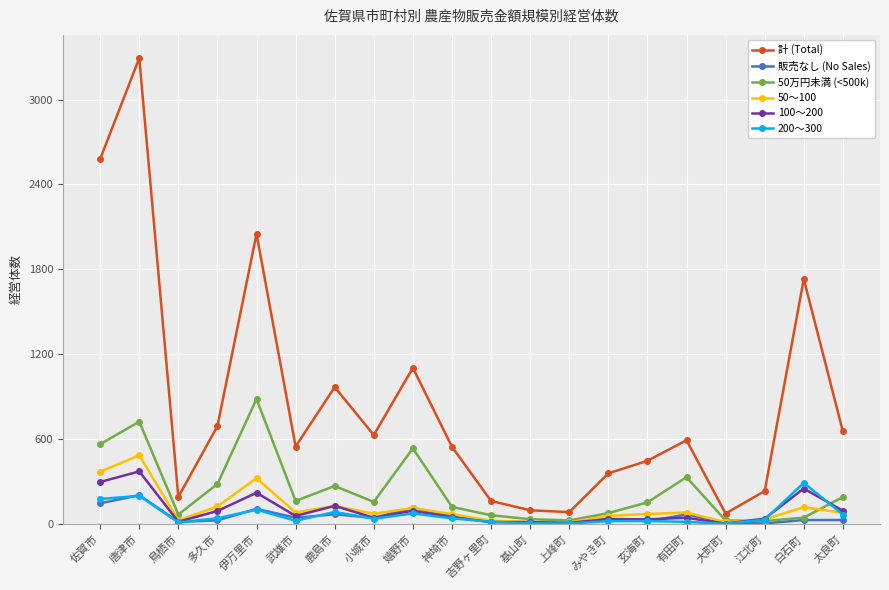

Which series has the widest spread of values?

計 (Total)